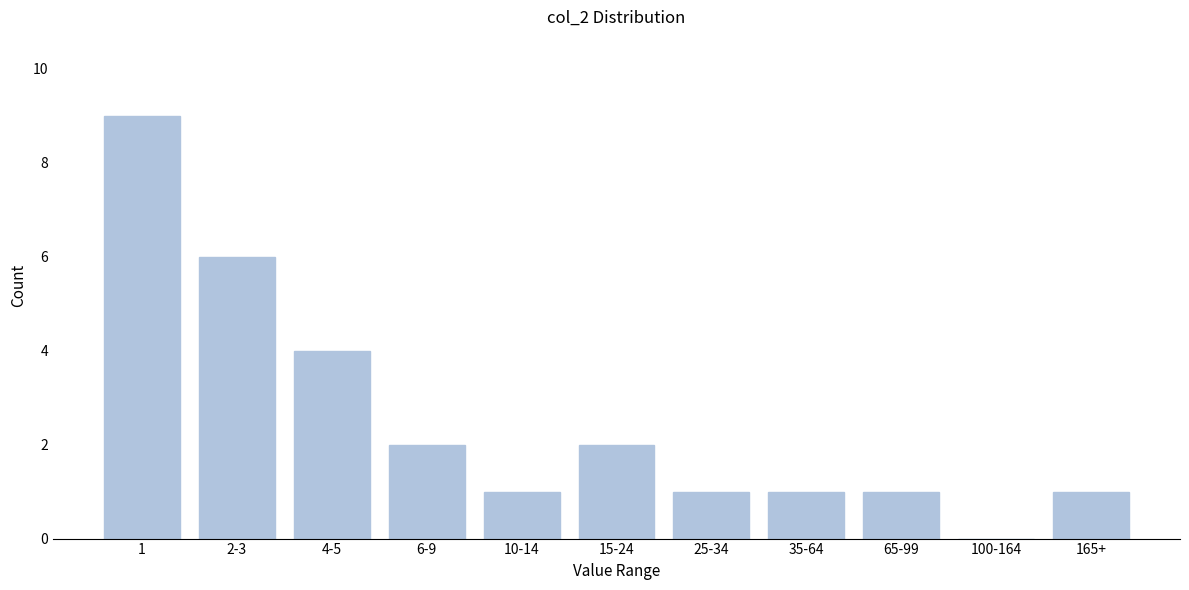

Between 4-5 and 15-24, which is larger?

4-5